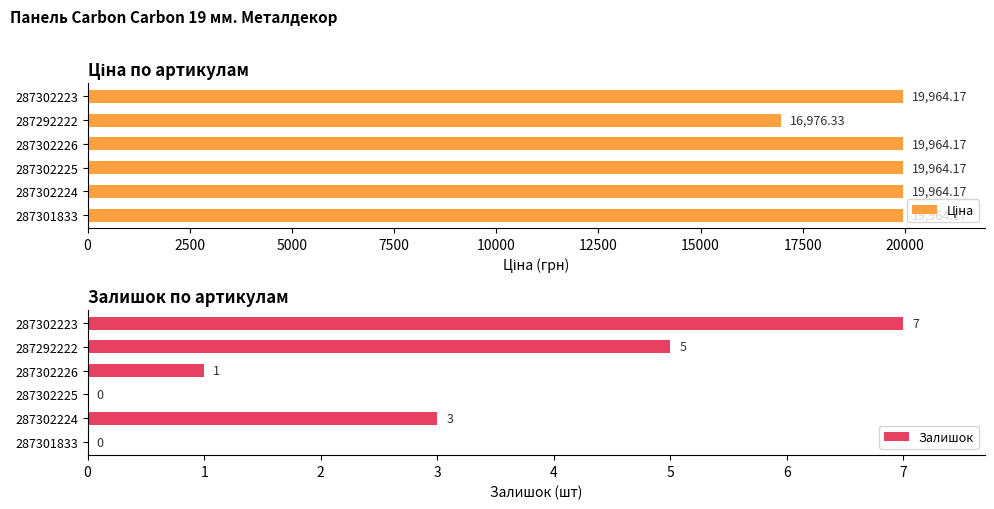

What is the value of the Залишок bar at the 3rd from the left?

1.0